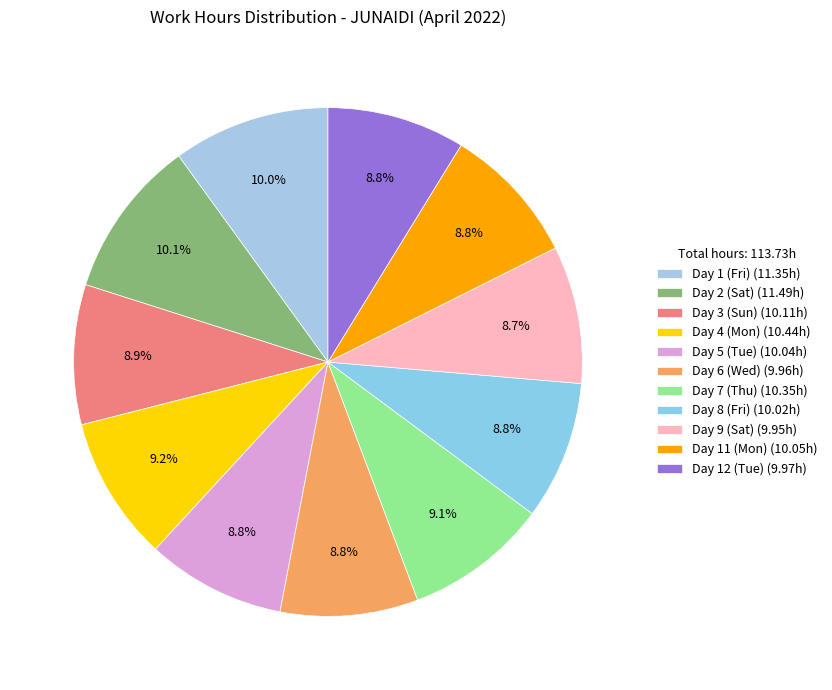

True or false: Day 6 (Wed) accounts for 9% of the total.

True